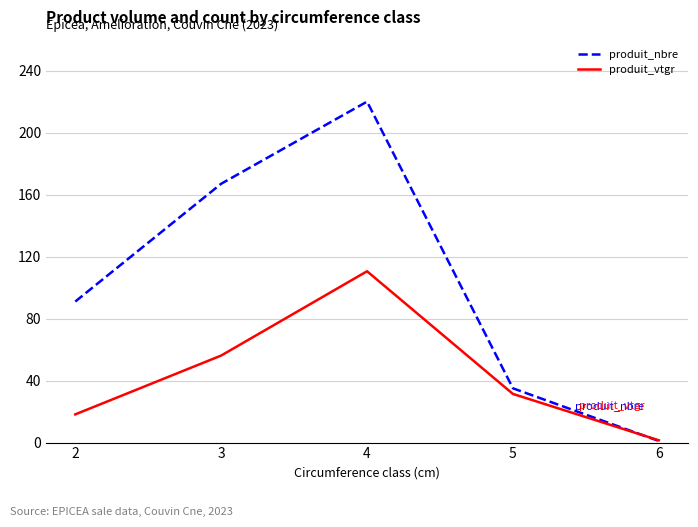

Which series has the largest range (max minus min)?

produit_nbre